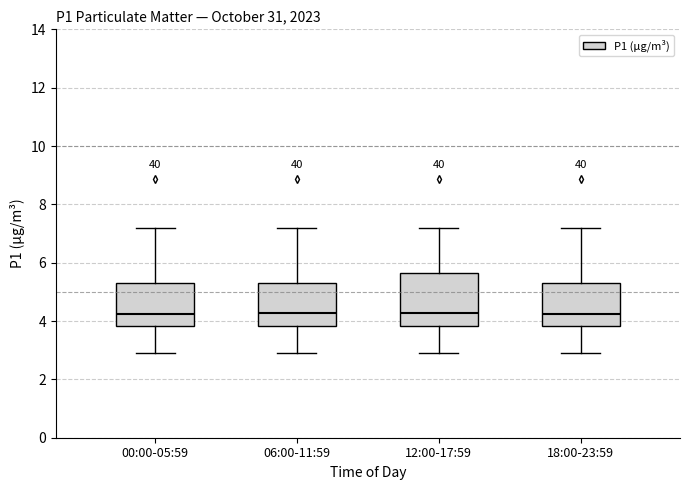

Where is the lower edge of the box for 00:00-05:59 on the y-axis? The values are not printed on the chart, so give them approximately, as read against the axis.

3.8